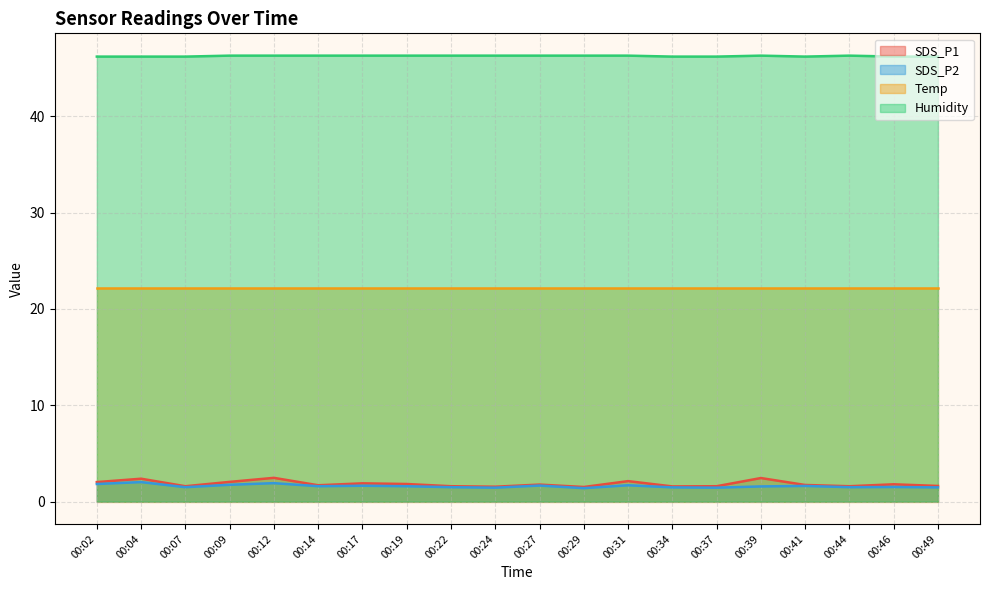

At which category is the sum across all series the highest?

00:12